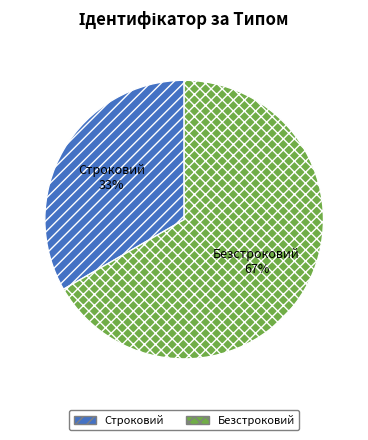

What percentage is the Строковий slice, to the nearest percent?

33%